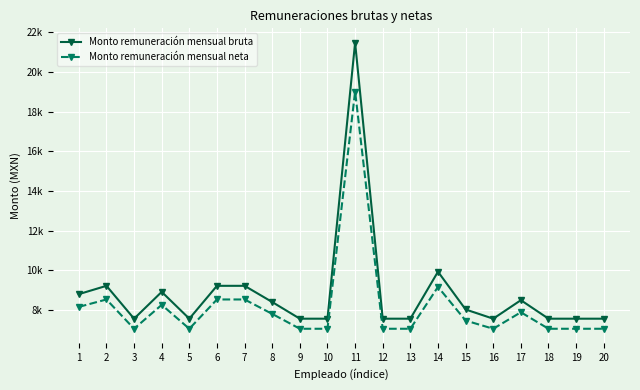

Rank the series at 6 from lowest to highest value.

Monto remuneración mensual neta, Monto remuneración mensual bruta